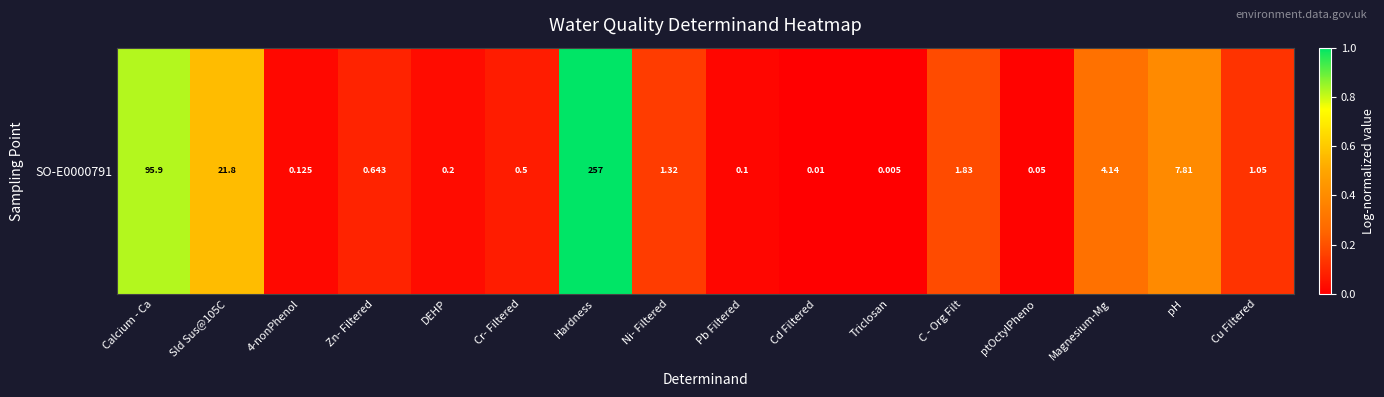

At which label is the value closest to 0?

Triclosan